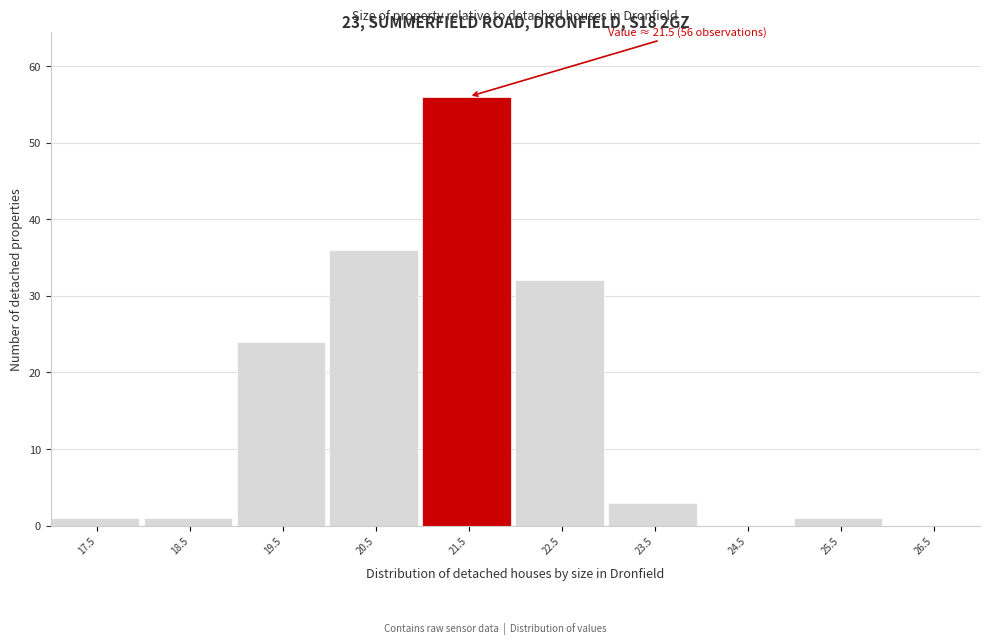

Which range on the x-axis has the tallest bar?

21 to 22